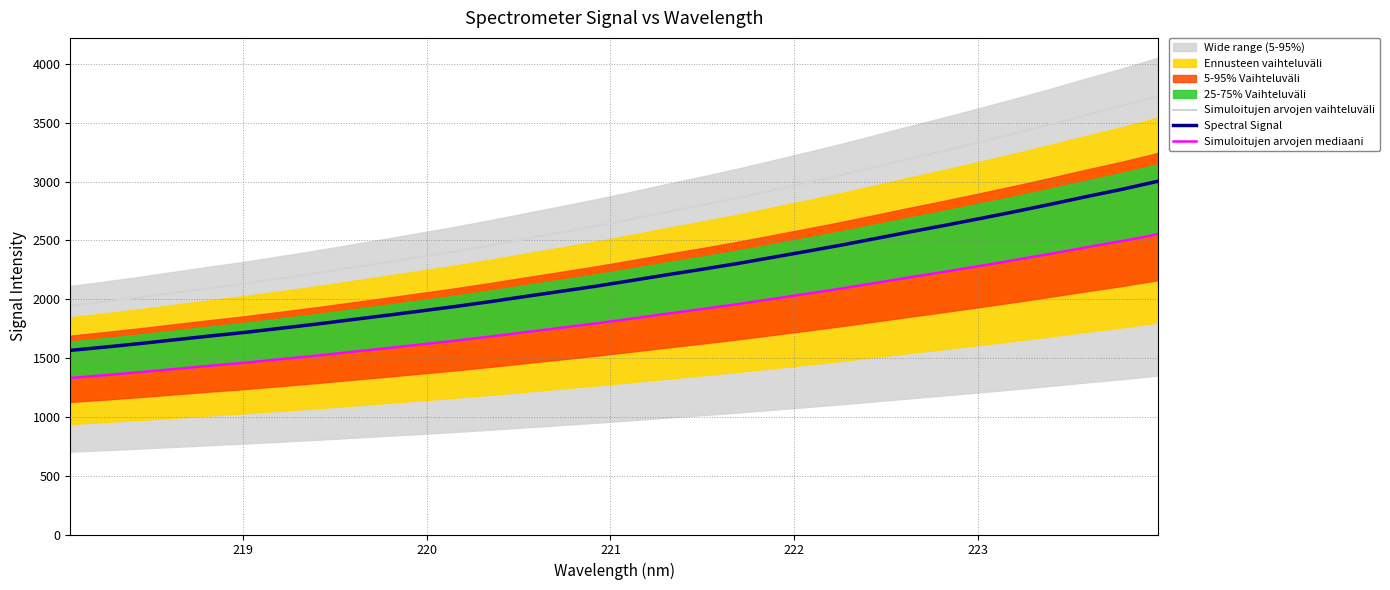

True or false: Simuloitujen arvojen mediaani has more than 0 points higher than both neighbors.

False